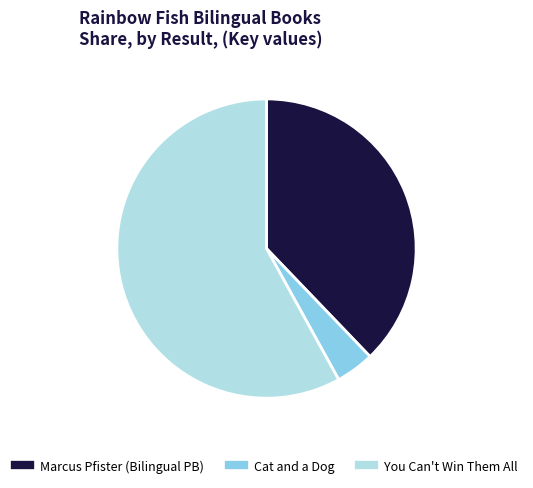

Is there a majority slice in this chart?

Yes